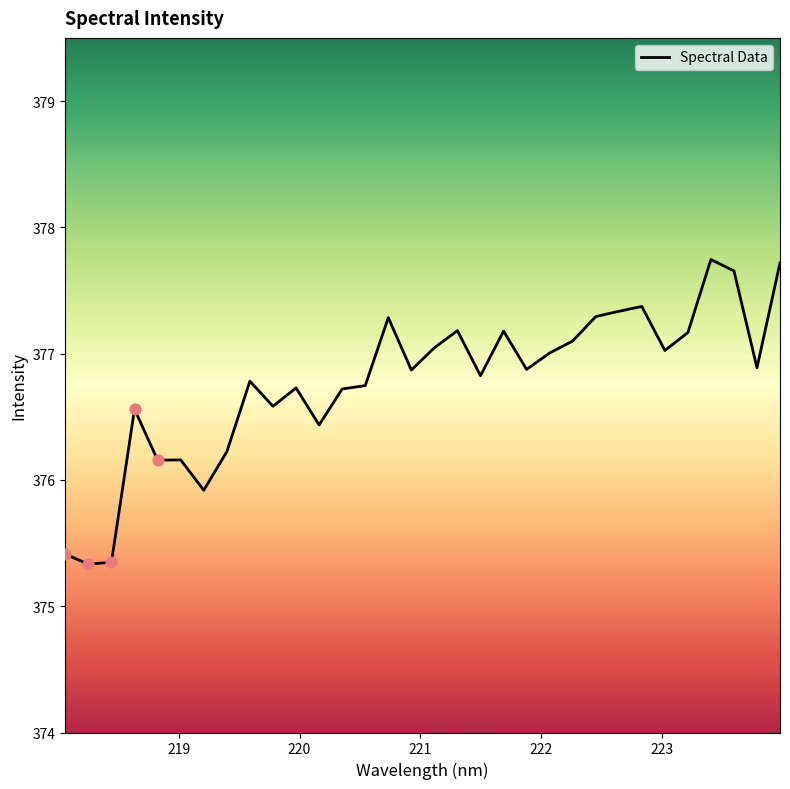

What is the difference between the maximum and minimum values?

2.4